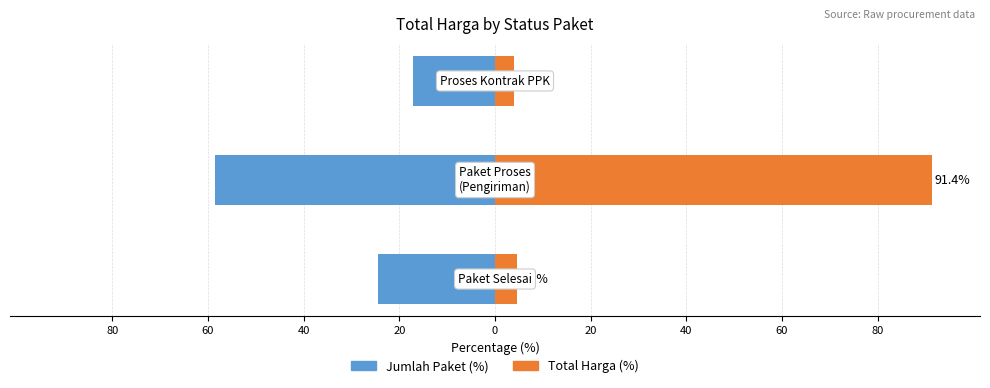

Rank the series by their average value, from lowest to highest.

Jumlah Paket (%), Total Harga (%)